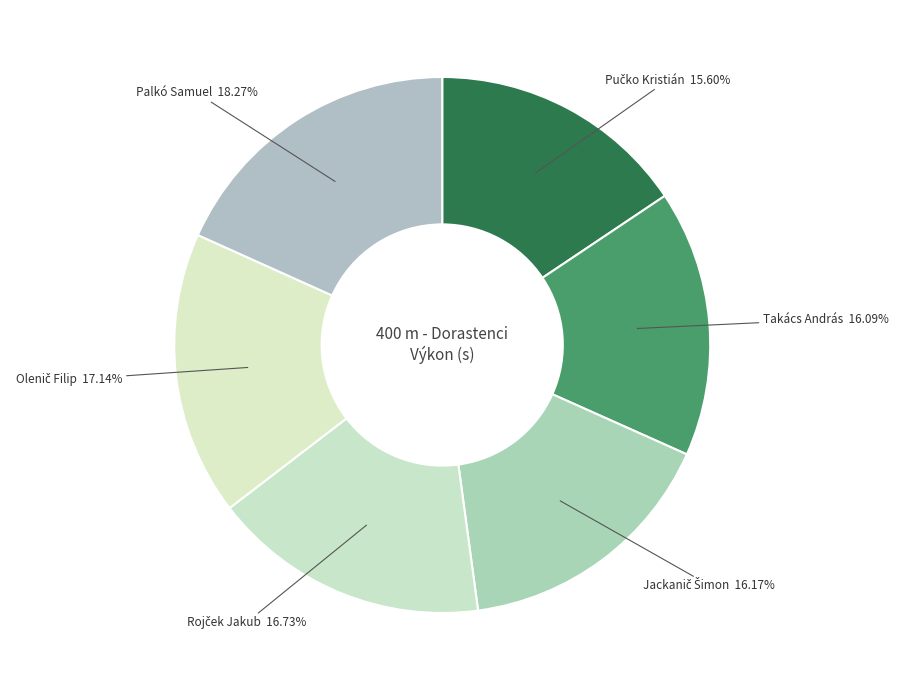

How many slices are in this pie chart?

6